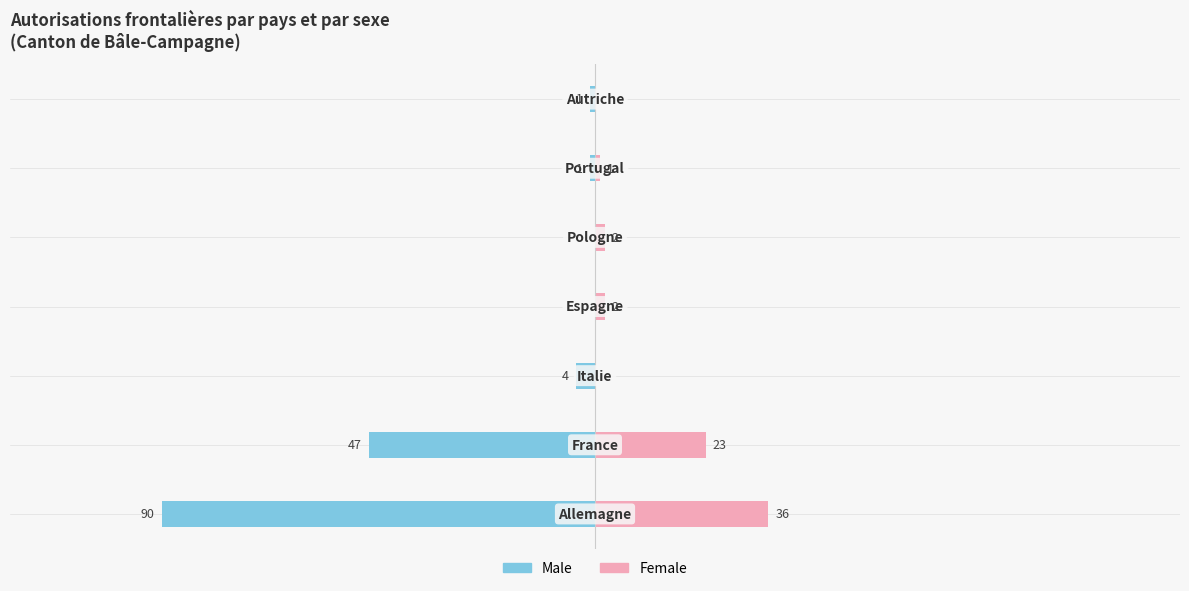

What are all the series names shown in the legend?

Male, Female